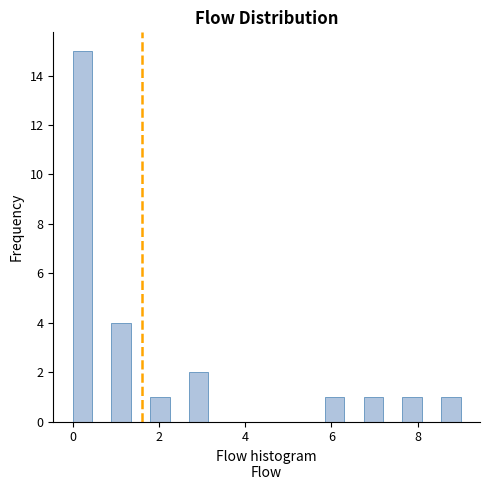

Read against the x-axis, roughly where is the centre of the tallest bar?

0.2